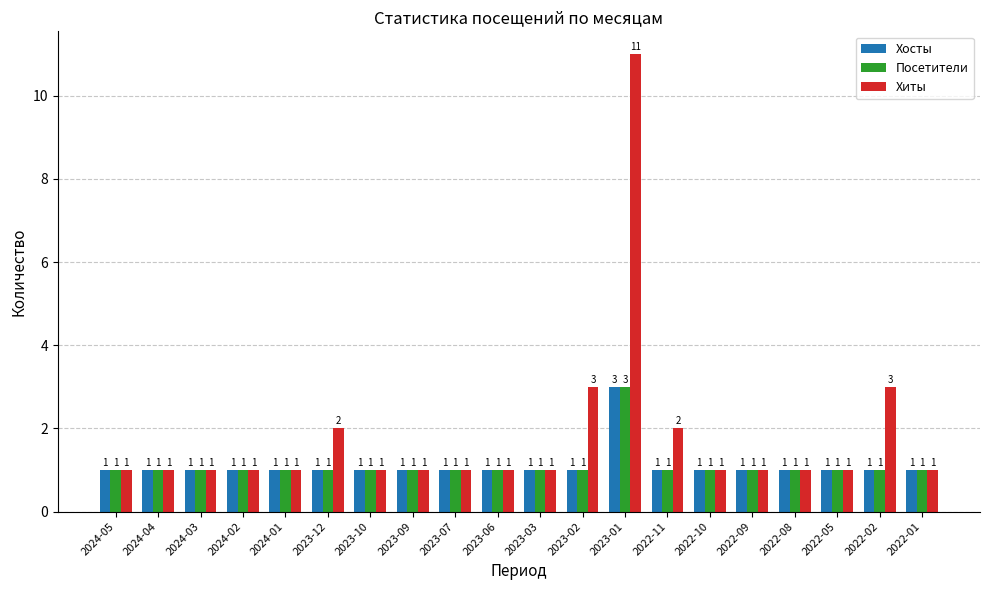

Reading right to left, extract all data points from this chart.

Хосты: 2022-01=1	2022-02=1	2022-05=1	2022-08=1	2022-09=1	2022-10=1	2022-11=1	2023-01=3	2023-02=1	2023-03=1	2023-06=1	2023-07=1	2023-09=1	2023-10=1	2023-12=1	2024-01=1	2024-02=1	2024-03=1	2024-04=1	2024-05=1
Посетители: 2022-01=1	2022-02=1	2022-05=1	2022-08=1	2022-09=1	2022-10=1	2022-11=1	2023-01=3	2023-02=1	2023-03=1	2023-06=1	2023-07=1	2023-09=1	2023-10=1	2023-12=1	2024-01=1	2024-02=1	2024-03=1	2024-04=1	2024-05=1
Хиты: 2022-01=1	2022-02=3	2022-05=1	2022-08=1	2022-09=1	2022-10=1	2022-11=2	2023-01=11	2023-02=3	2023-03=1	2023-06=1	2023-07=1	2023-09=1	2023-10=1	2023-12=2	2024-01=1	2024-02=1	2024-03=1	2024-04=1	2024-05=1